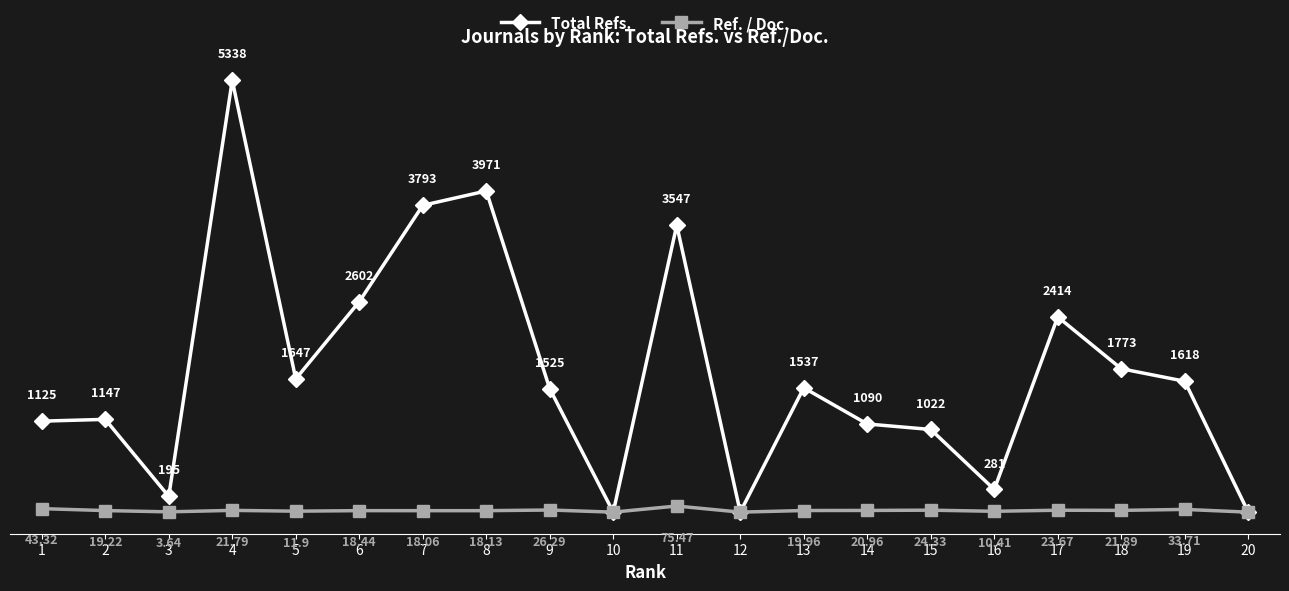

True or false: Ref. / Doc. has more than 0 points higher than both neighbors.

True